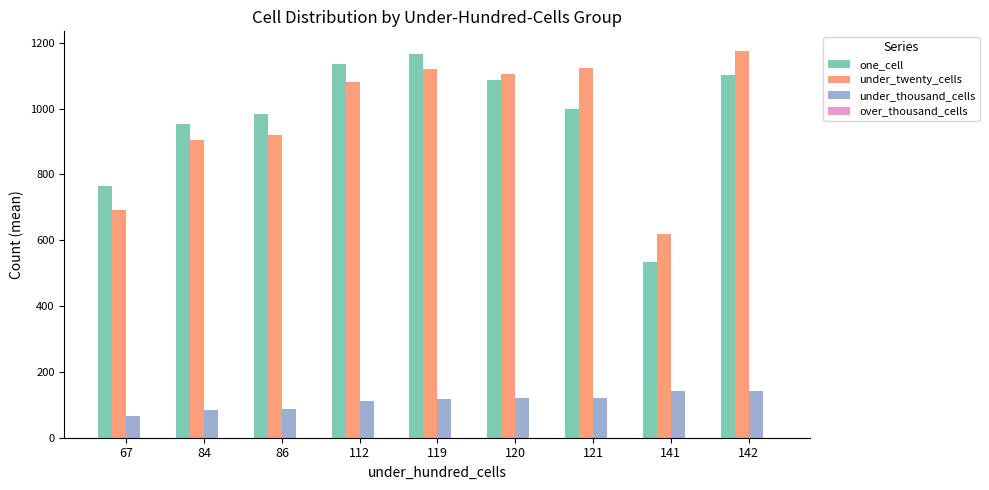

Are the bars horizontal?

No